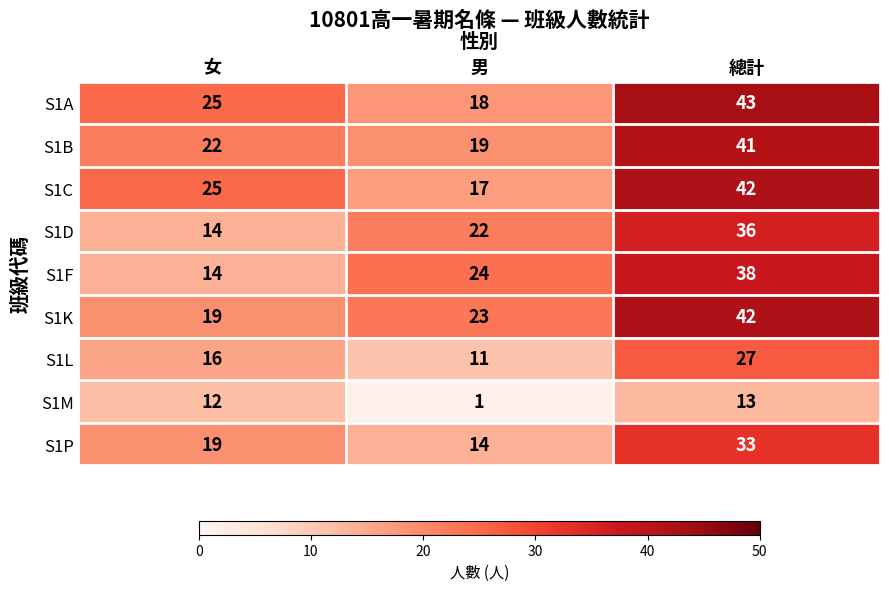

What is the difference between the maximum and minimum values in the S1L series?

16